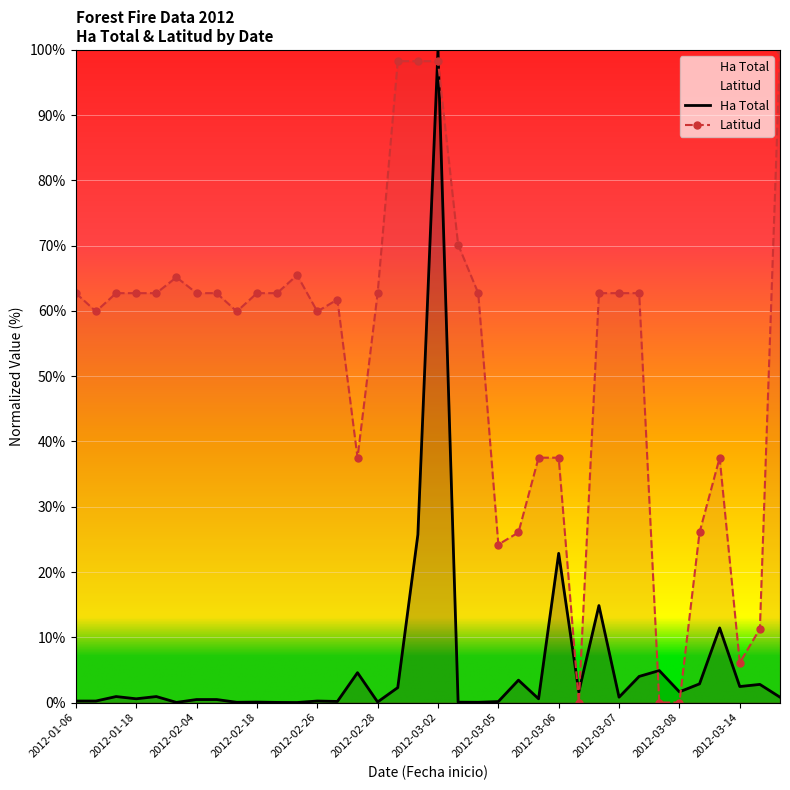

What is the difference between the maximum and minimum values in the Latitud series?

100.0